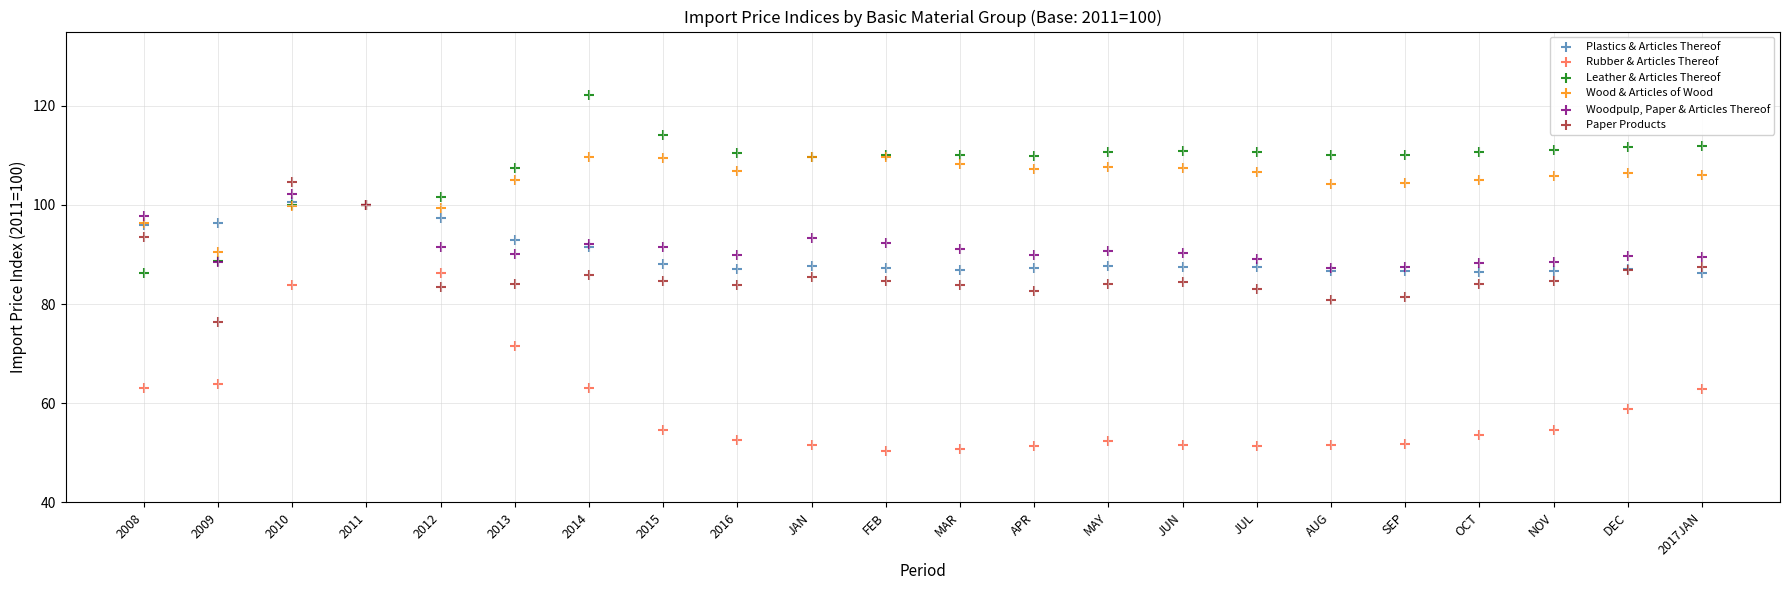

What are all the series names shown in the legend?

Plastics & Articles Thereof, Rubber & Articles Thereof, Leather & Articles Thereof, Wood & Articles of Wood, Woodpulp, Paper & Articles Thereof, Paper Products